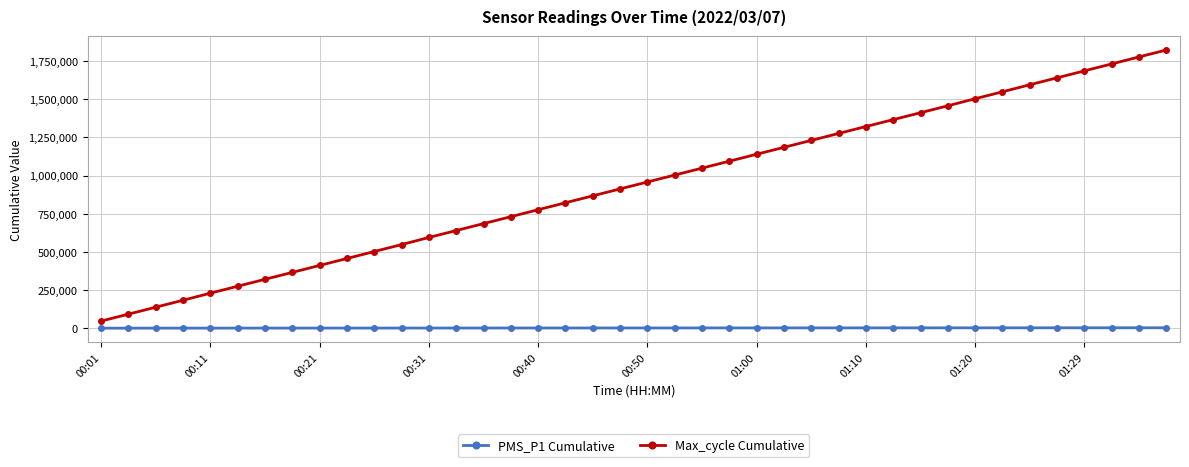

Which series has the largest total across all categories?

Max_cycle Cumulative